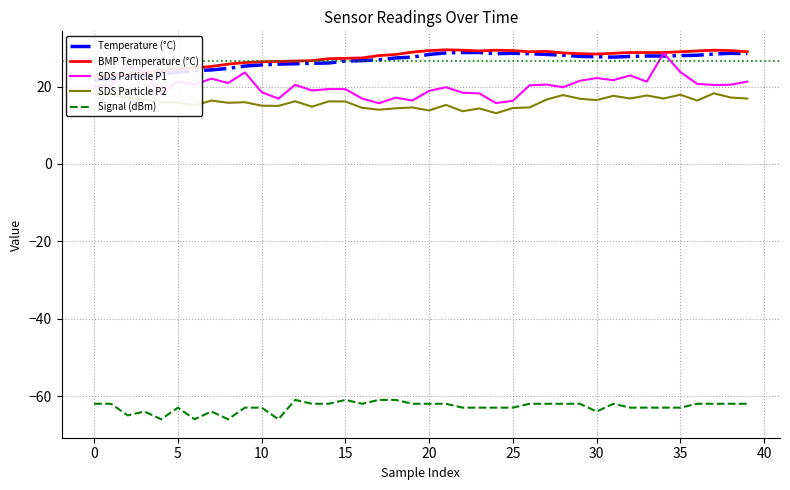

The SDS Particle P2 series shows 17.6 at 31. True or false?

True